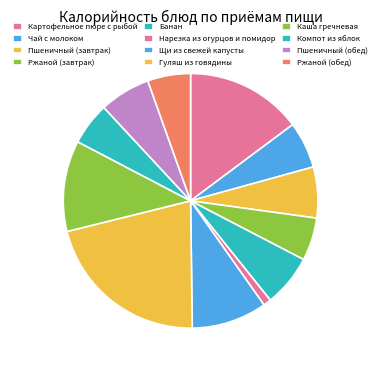

Which has a higher value, Гуляш из говядины or Щи из свежей капусты?

Гуляш из говядины